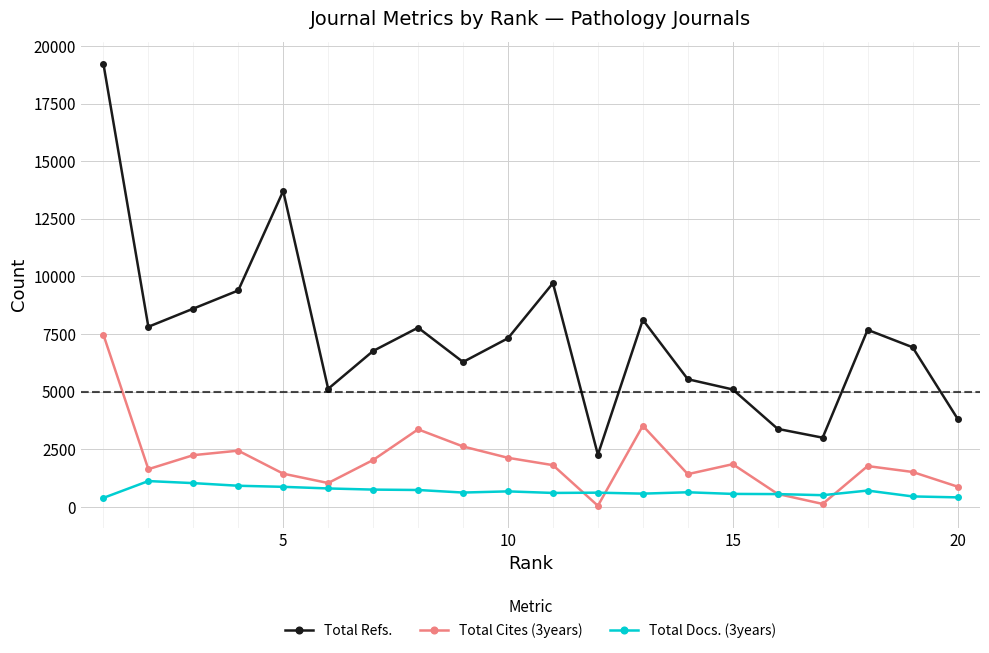

How many interior local peaks does the Total Refs. series have?

5